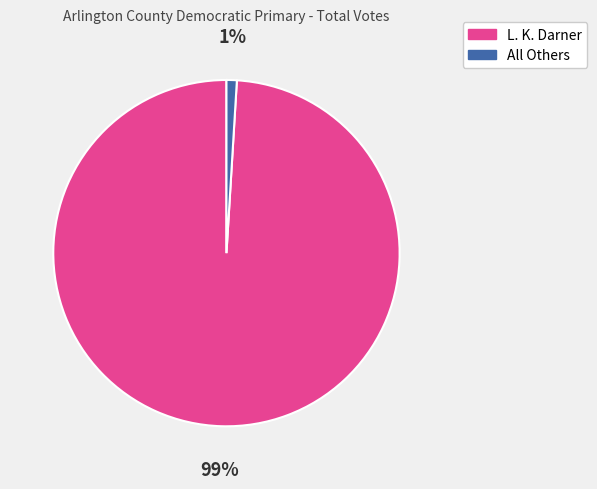

Which has a higher value, L. K. Darner or All Others?

L. K. Darner